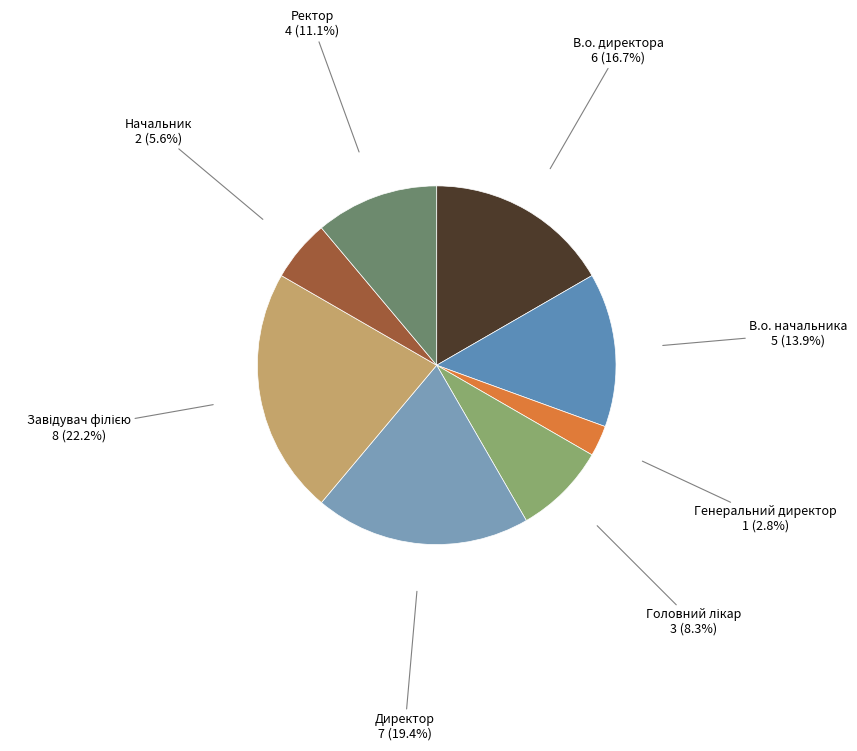

What is the smallest slice in the pie chart?

Генеральний директор